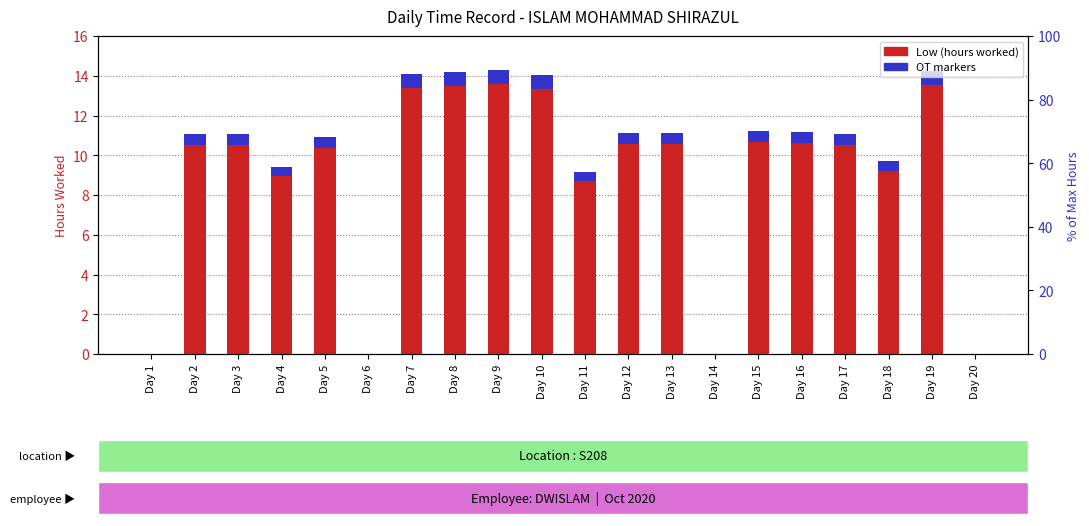

Reading right to left, list all the values displayed in this chart.

Low (Hours Worked): Day 20=0.0	Day 19=14.3	Day 18=9.7	Day 17=11.1	Day 16=11.2	Day 15=11.2	Day 14=0.0	Day 13=11.1	Day 12=11.1	Day 11=9.2	Day 10=14.1	Day 9=14.3	Day 8=14.2	Day 7=14.1	Day 6=0.0	Day 5=10.9	Day 4=9.4	Day 3=11.1	Day 2=11.1	Day 1=0.0
OT markers: Day 20=0.0	Day 19=0.7	Day 18=0.5	Day 17=0.6	Day 16=0.6	Day 15=0.6	Day 14=0.0	Day 13=0.6	Day 12=0.6	Day 11=0.5	Day 10=0.7	Day 9=0.7	Day 8=0.7	Day 7=0.7	Day 6=0.0	Day 5=0.5	Day 4=0.5	Day 3=0.6	Day 2=0.6	Day 1=0.0